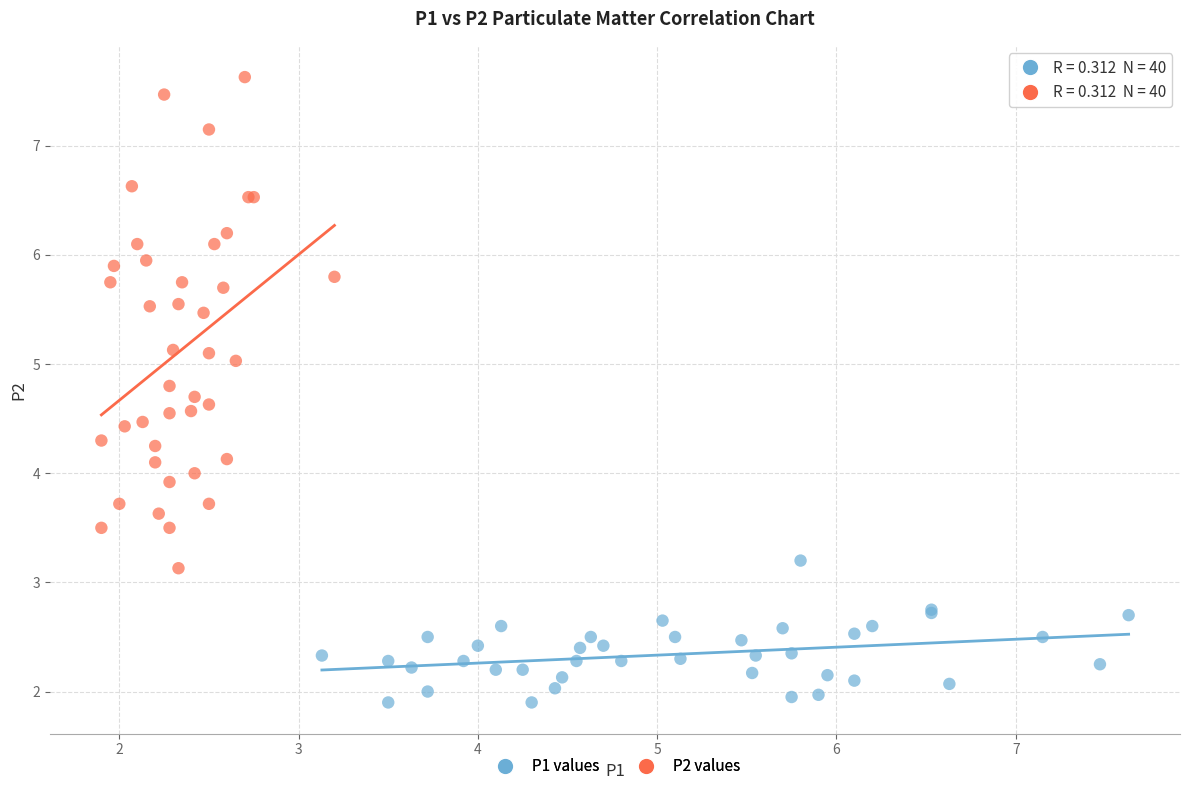

Which series reaches the minimum Y coordinate?

P1 values